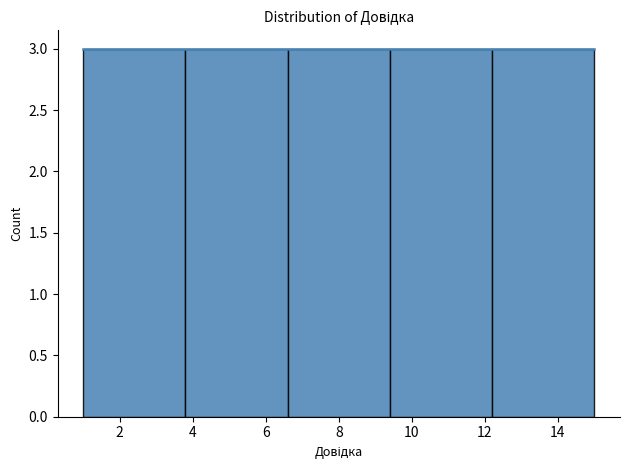

Reading left to right, transcribe this chart: for each bar, give the range it covers on the x-axis and its height. The values are not printed on the chart, so give them approximately, as read against the axis.

1.0 to 3.8: 3
3.8 to 6.6: 3
6.6 to 9.4: 3
9.4 to 12.2: 3
12.2 to 15.0: 3